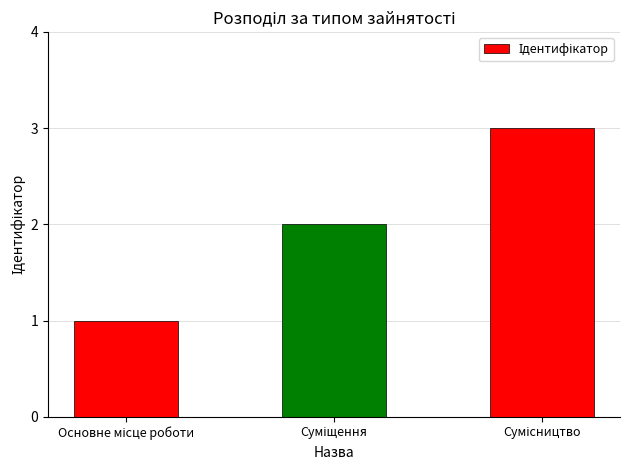

What is the greatest value displayed?

3